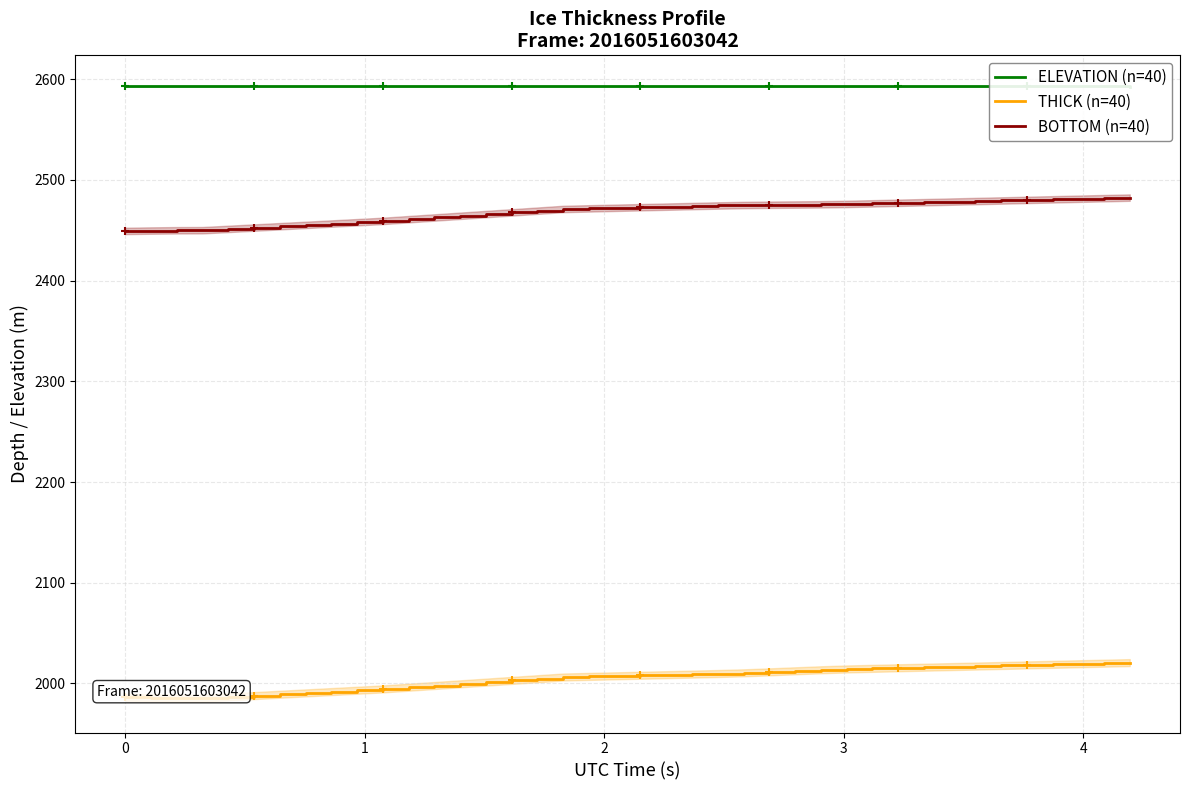

True or false: THICK (n=40) has more than 2 interior local peaks.

False